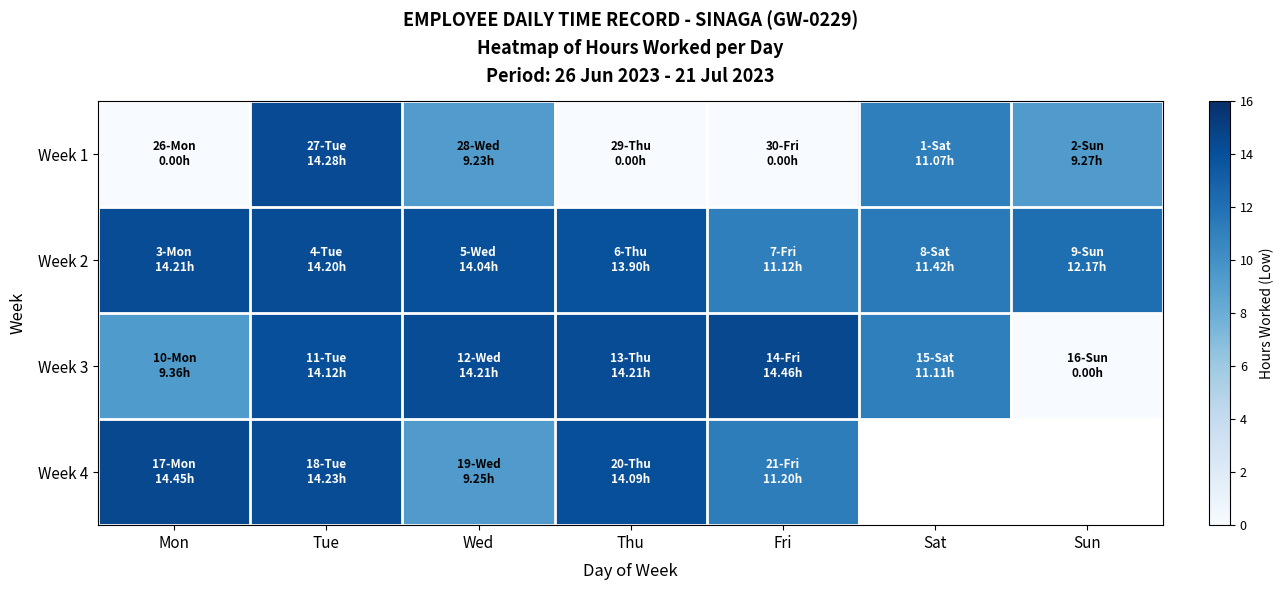

The value of Week 1 at Sun is 2.6. True or false?

False